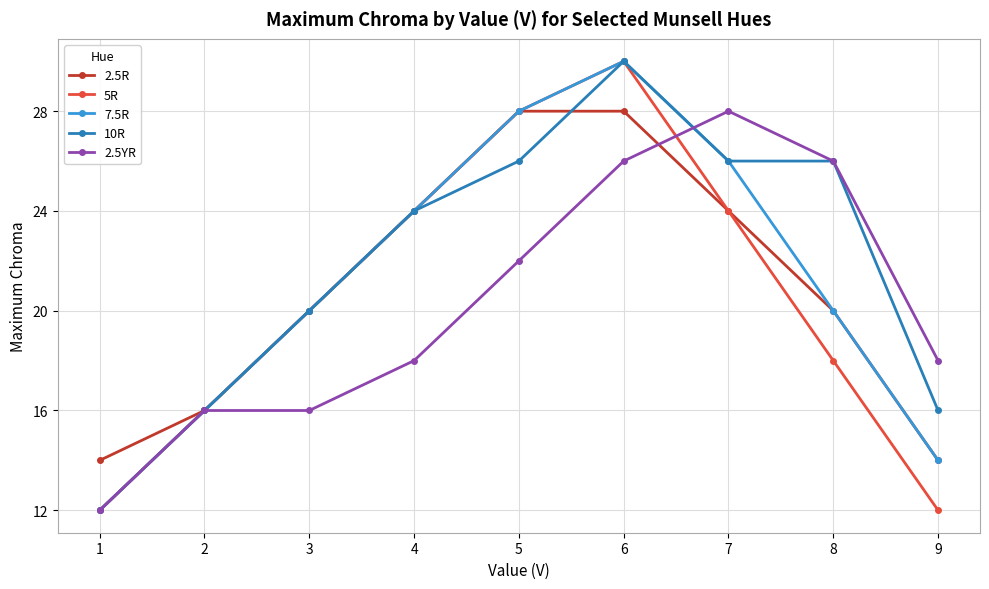

Reading left to right, transcribe all the data shown in this chart.

2.5R: 1=14	2=16	3=20	4=24	5=28	6=28	7=24	8=20	9=14
5R: 1=12	2=16	3=20	4=24	5=28	6=30	7=24	8=18	9=12
7.5R: 1=12	2=16	3=20	4=24	5=28	6=30	7=26	8=20	9=14
10R: 1=12	2=16	3=20	4=24	5=26	6=30	7=26	8=26	9=16
2.5YR: 1=12	2=16	3=16	4=18	5=22	6=26	7=28	8=26	9=18